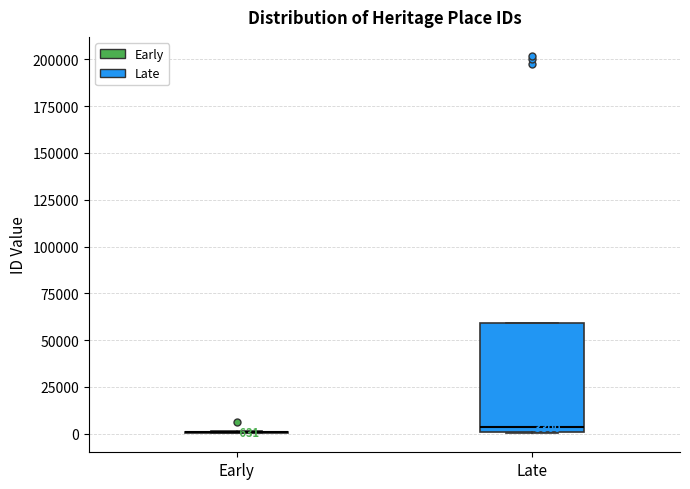

Comparing the boxes themselves (not the whiskers), which one is the tallest?

Late